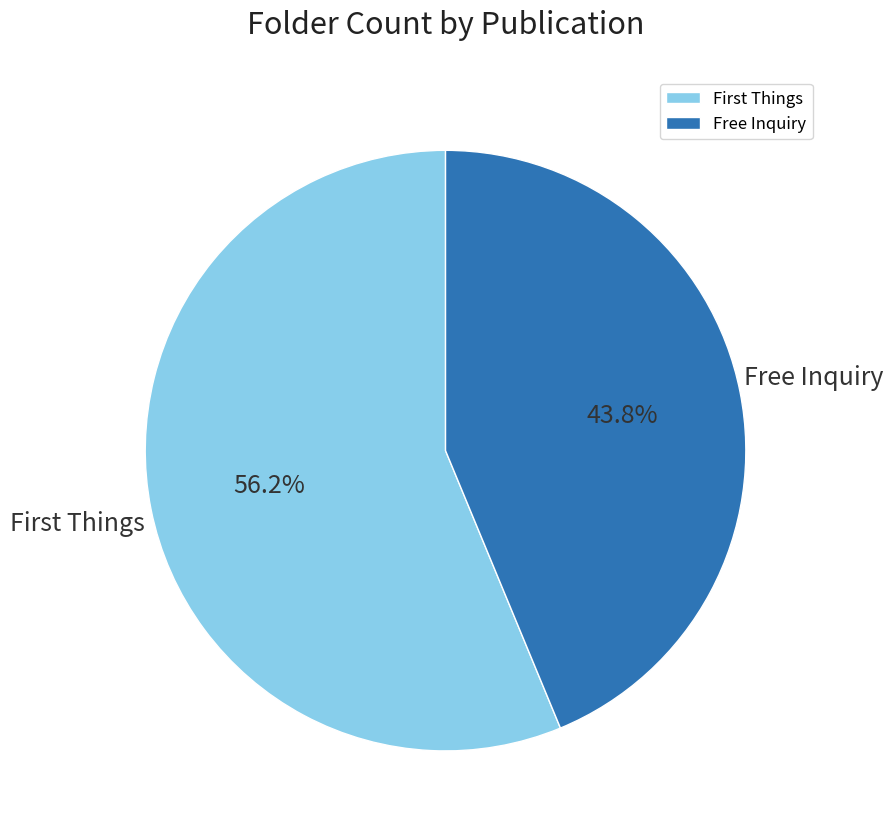

Which slice is the smallest?

Free Inquiry